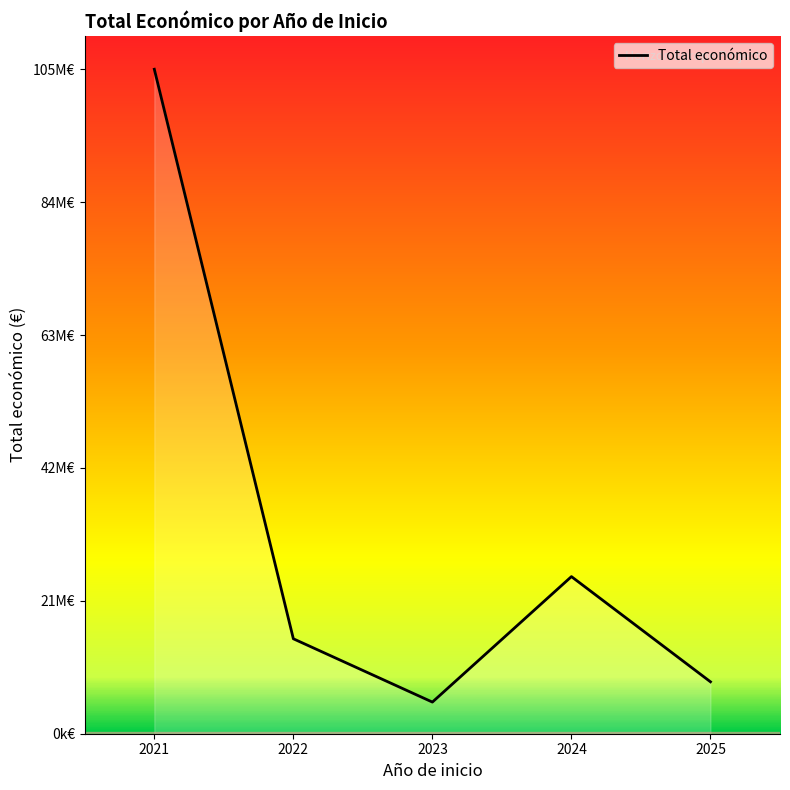

Does the chart have visible grid lines?

No